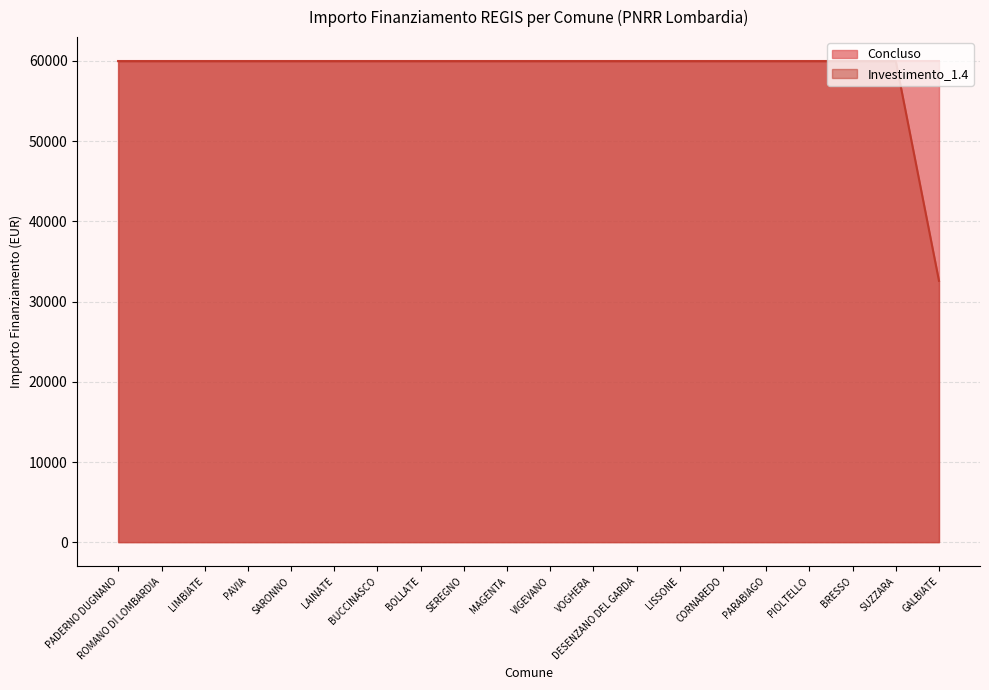

Approximately how many times larger is the value at SARONNO compared to ROMANO DI LOMBARDIA?

1.0